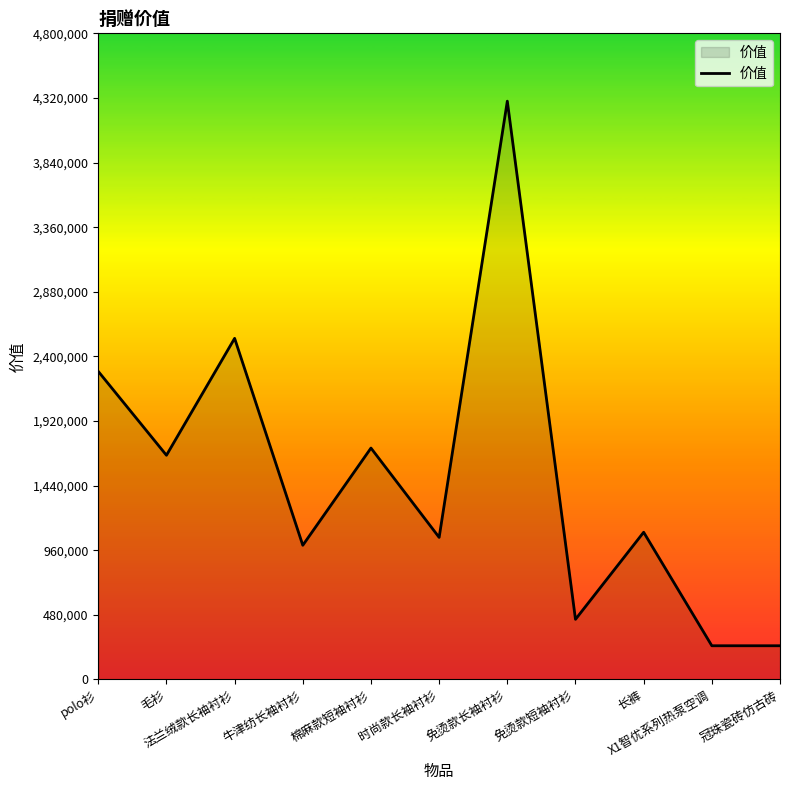

True or false: the data shows 87619 at 冠珠瓷砖仿古砖.

False